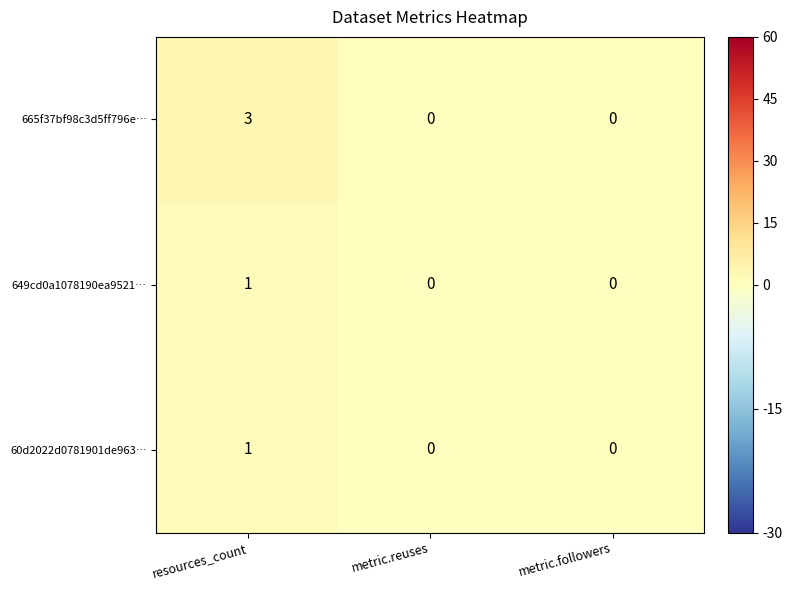

Between resources_count and metric.followers, which series saw the biggest shift?

665f37bf98c3d5ff796e…